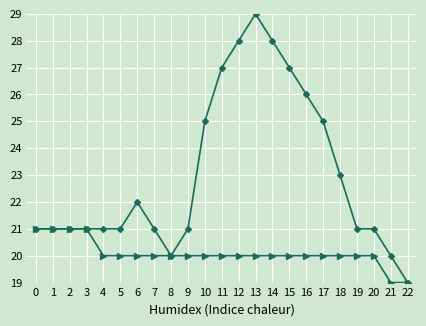

At which category is the sum across all series the highest?

13